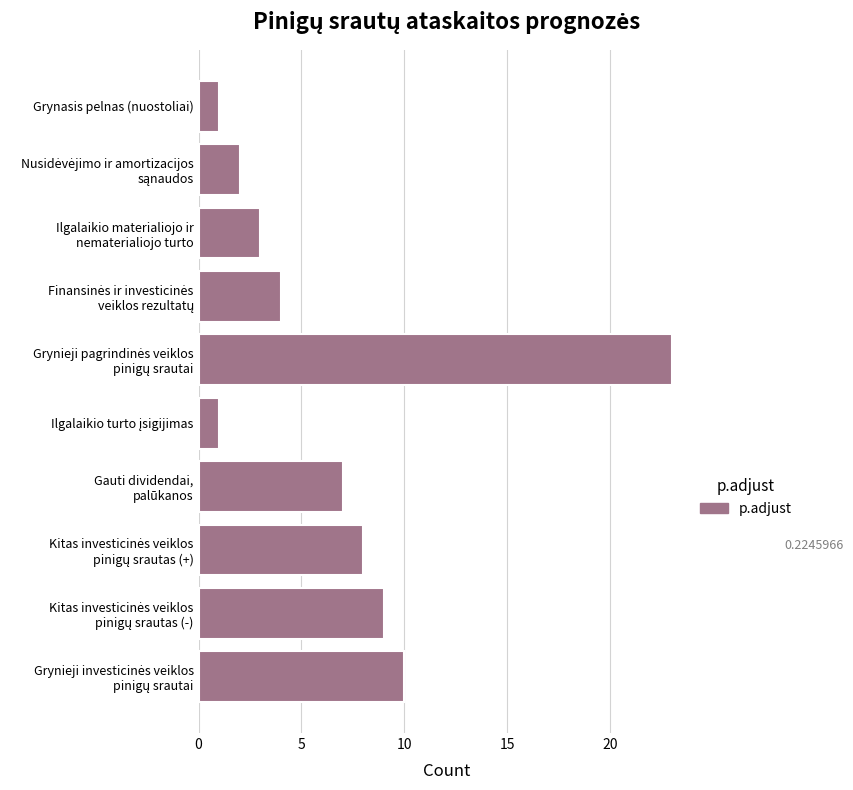

The chart shows a value of 2 at Grynasis pelnas (nuostoliai). True or false?

False